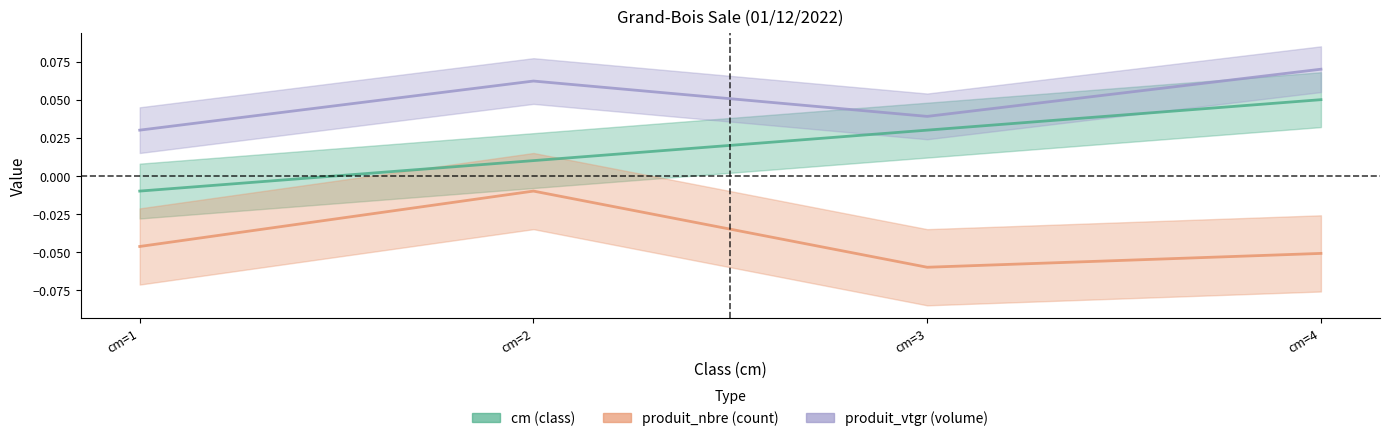

True or false: produit_vtgr has more than 0 interior local peaks.

True